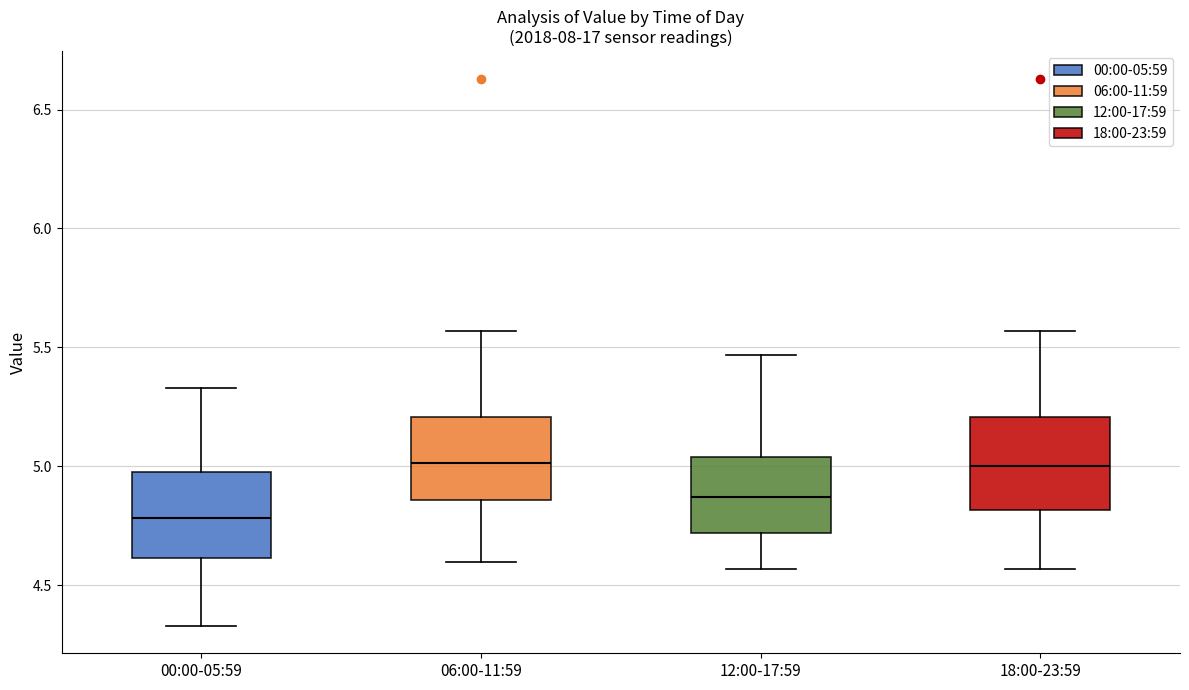

Where does the upper whisker of the box for 00:00-05:59 end on the y-axis? The values are not printed on the chart, so give them approximately, as read against the axis.

5.35